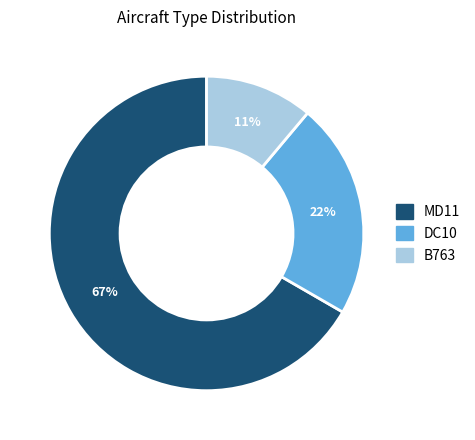

How many segments does this pie chart have?

3